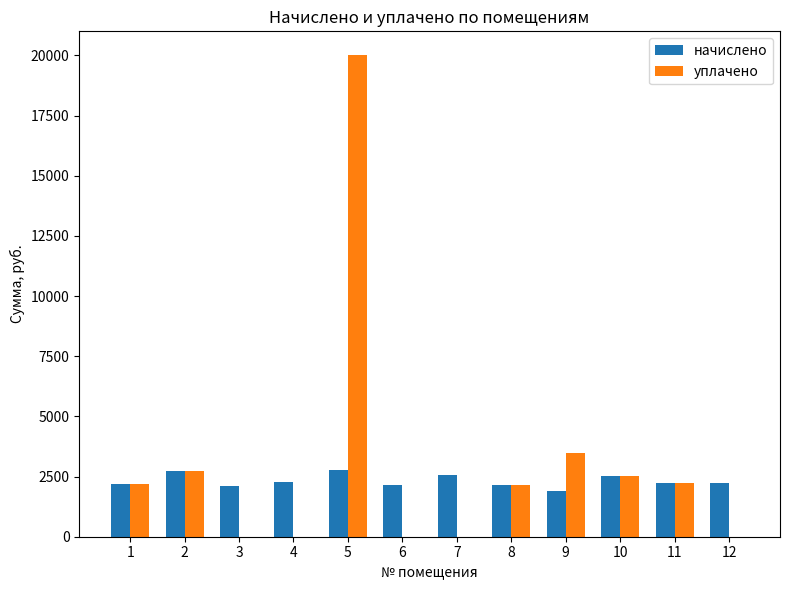

At which category is the sum across all series the highest?

5